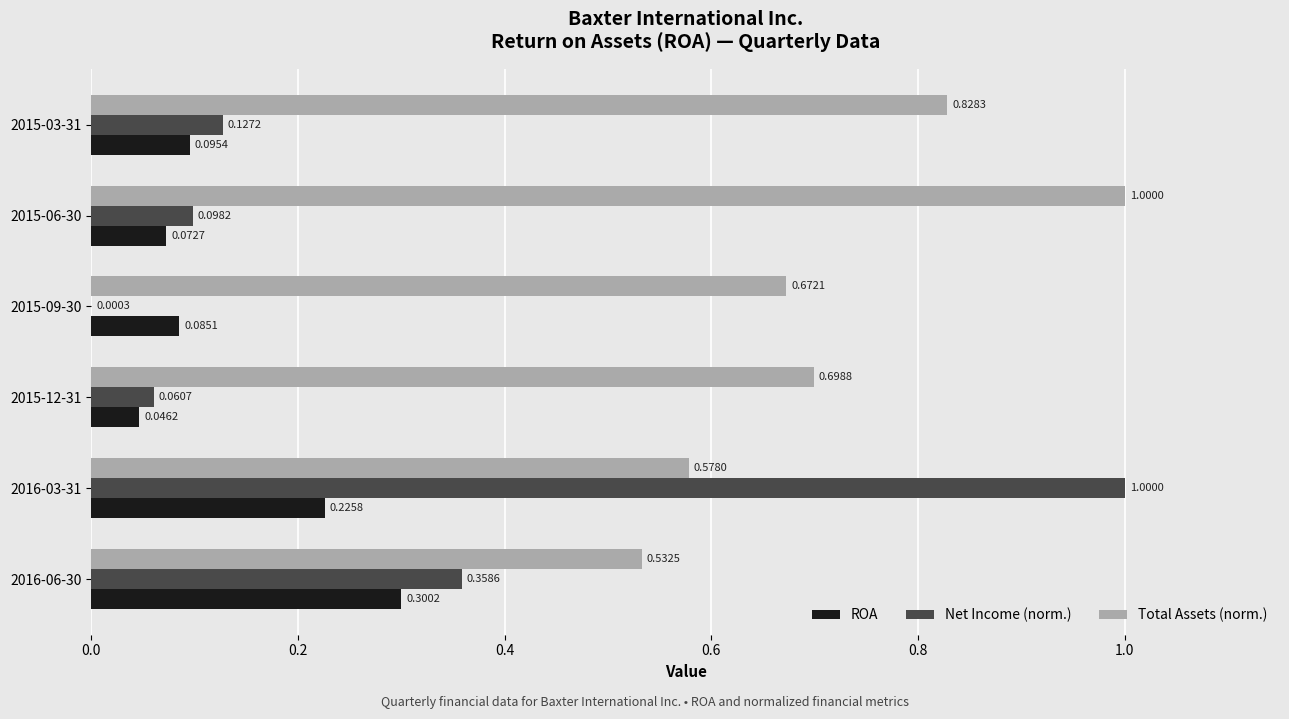

Between 2016-06-30 and 2015-09-30, which series saw the biggest shift?

Net Income (norm.)